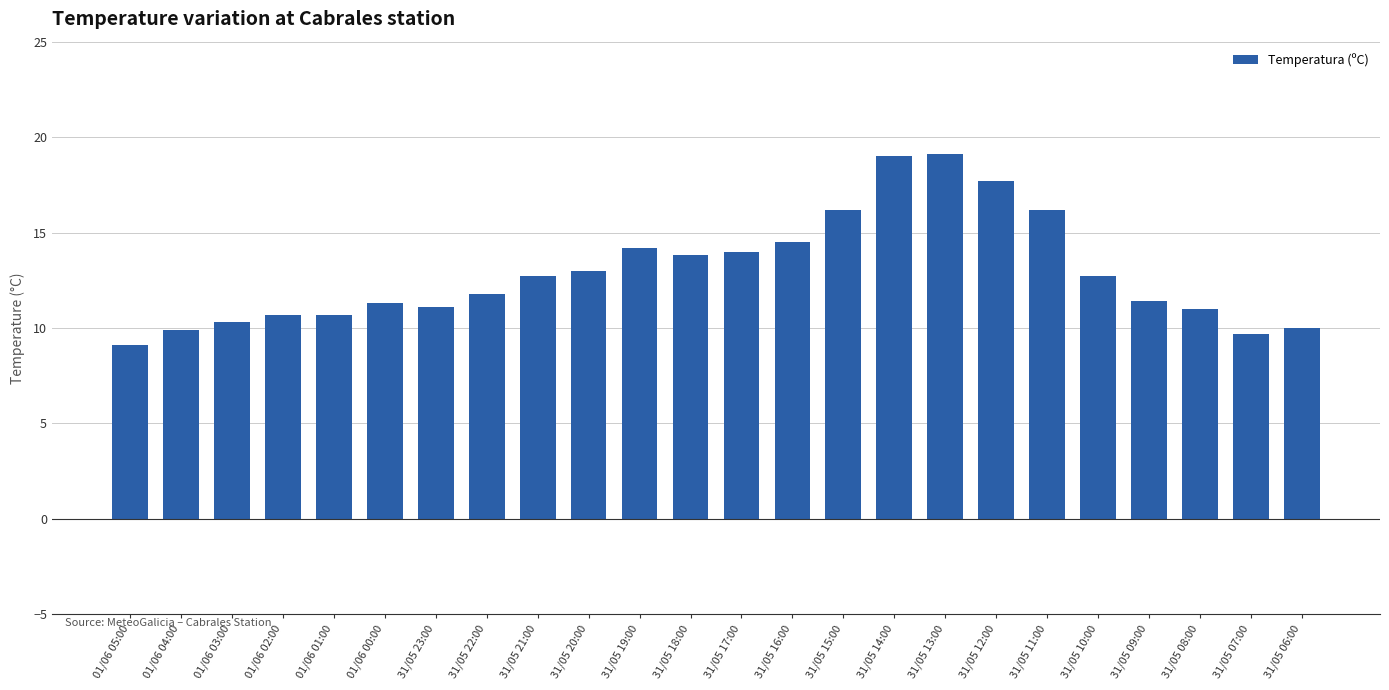

The chart shows a value of 17.7 at 31/05 12:00. True or false?

True